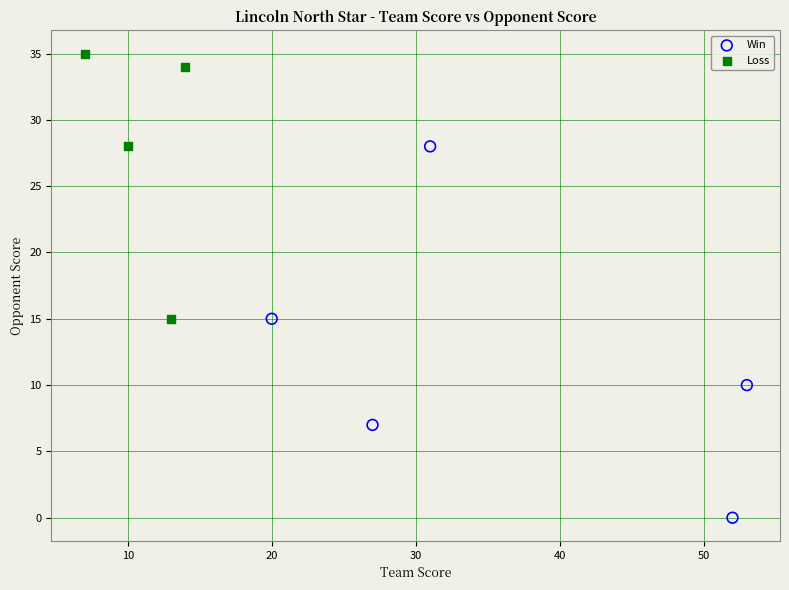

What are all the series names shown in the legend?

Win, Loss